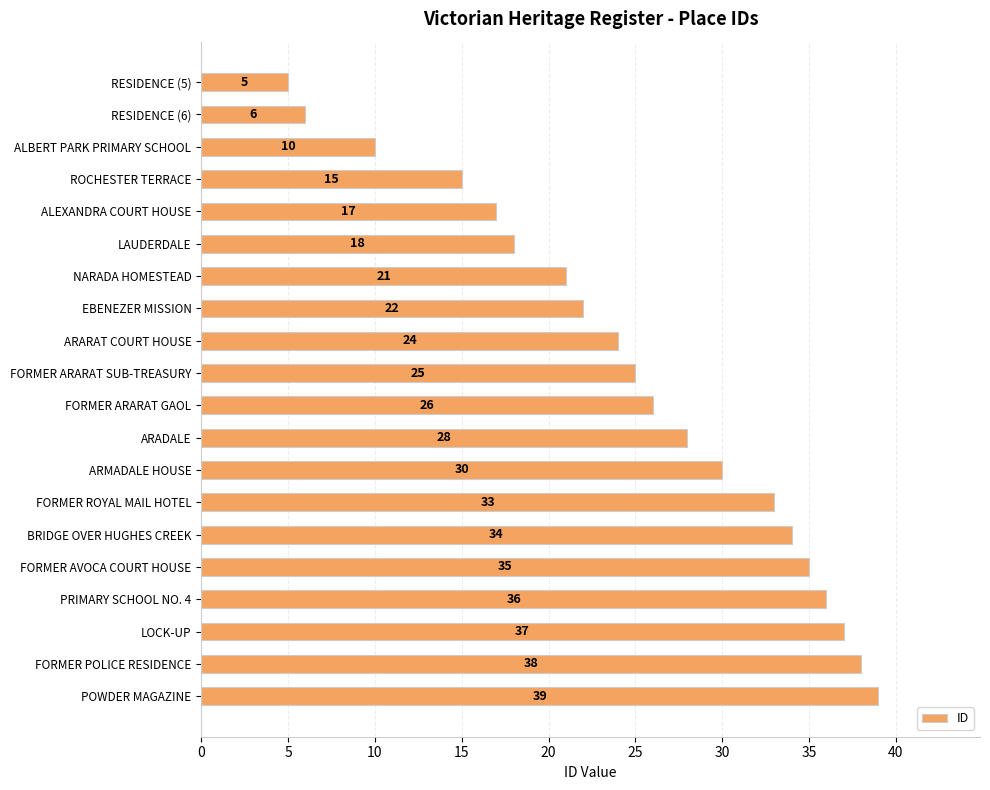

Is it true that the value at ALEXANDRA COURT HOUSE is 17?

True